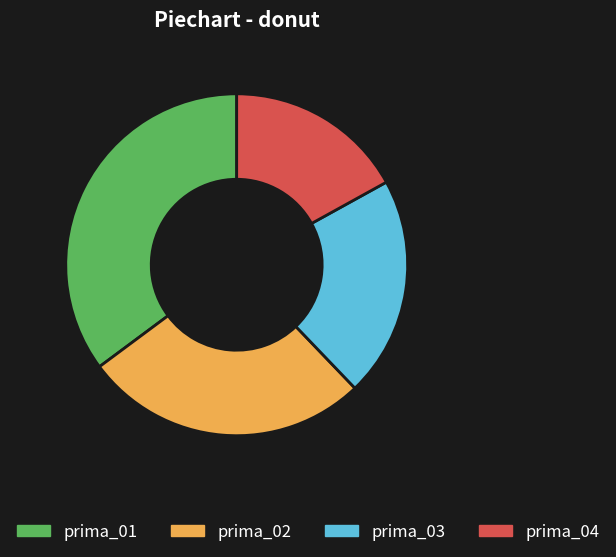

Which slice is the smallest?

prima_04